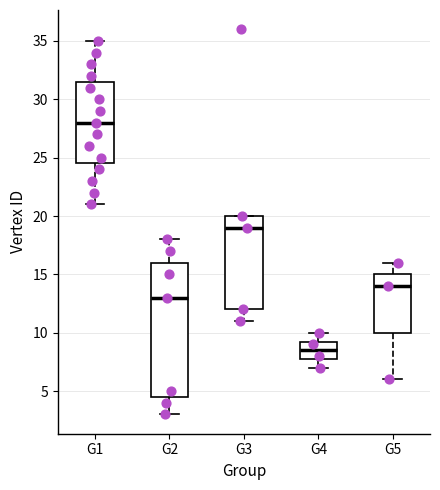

Which box's median line is the highest?

G1